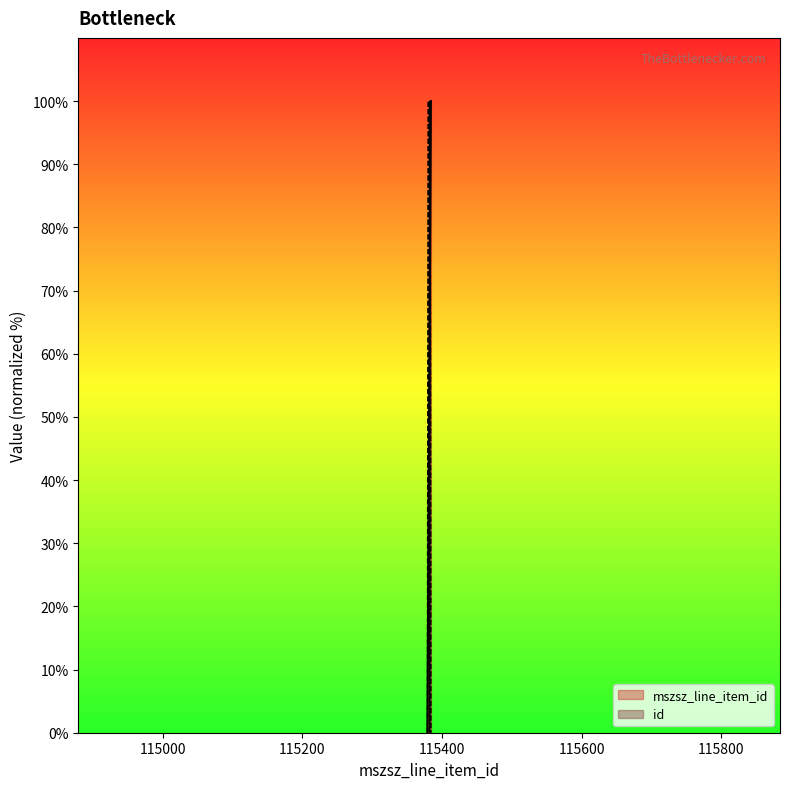

True or false: mszsz_line_item_id and id intersect in this chart.

True